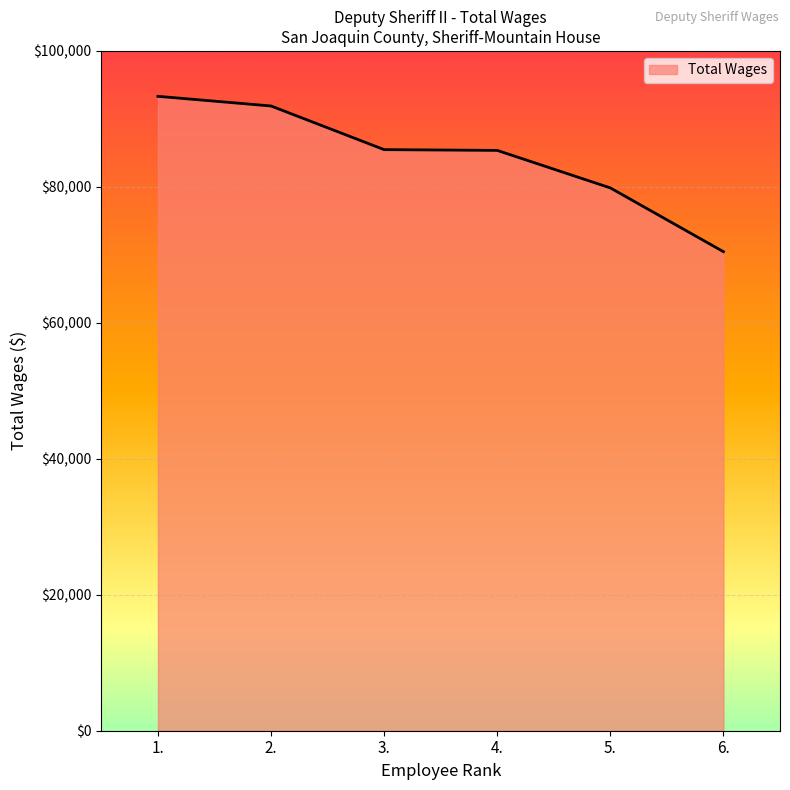

Which category has the lowest value across all series?

6.